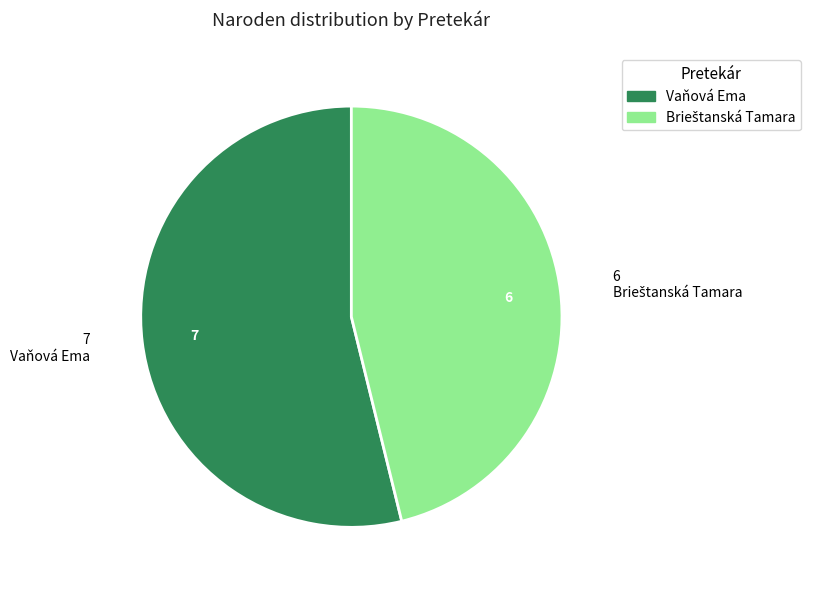

Is it true that Vaňová Ema is 60% of the pie?

False